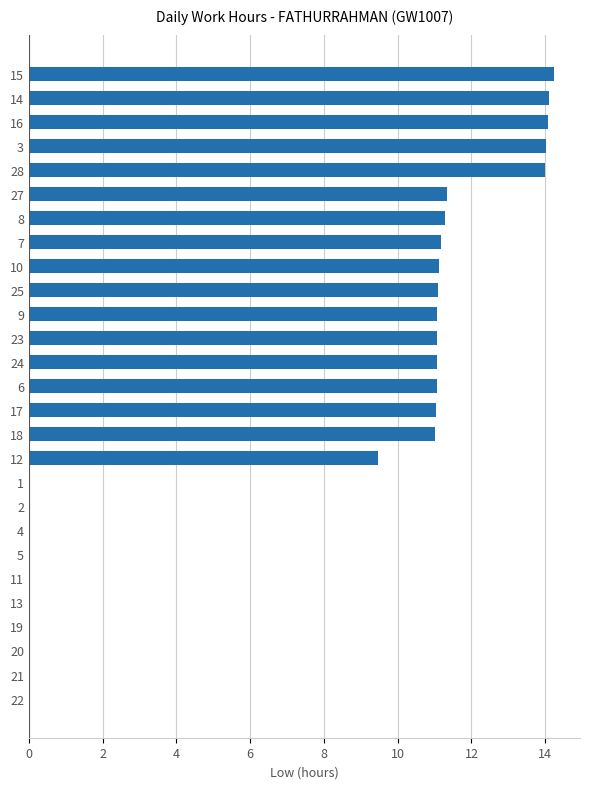

What is the sum of all values?

202.2